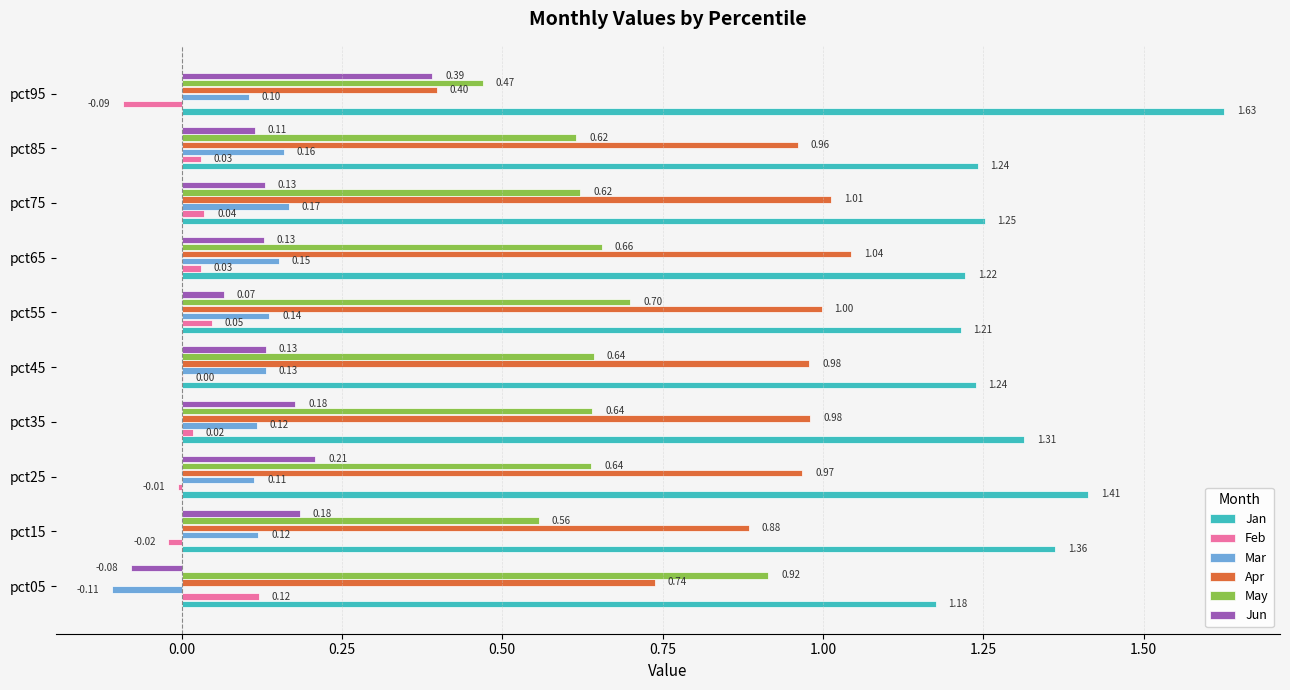

How many Jan values are between 1 and 2?

10